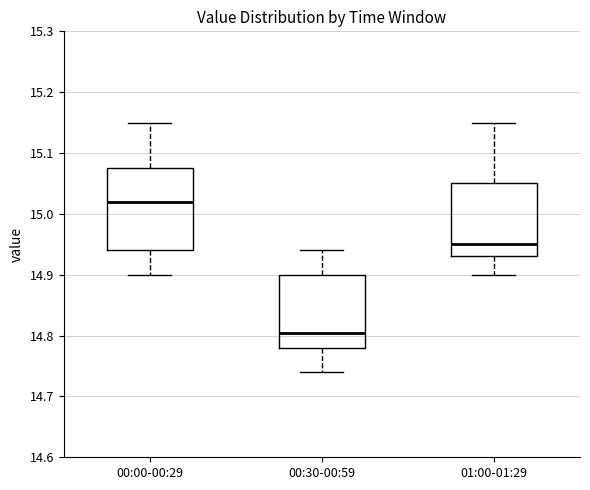

Comparing the boxes themselves (not the whiskers), which one is the tallest?

00:00-00:29